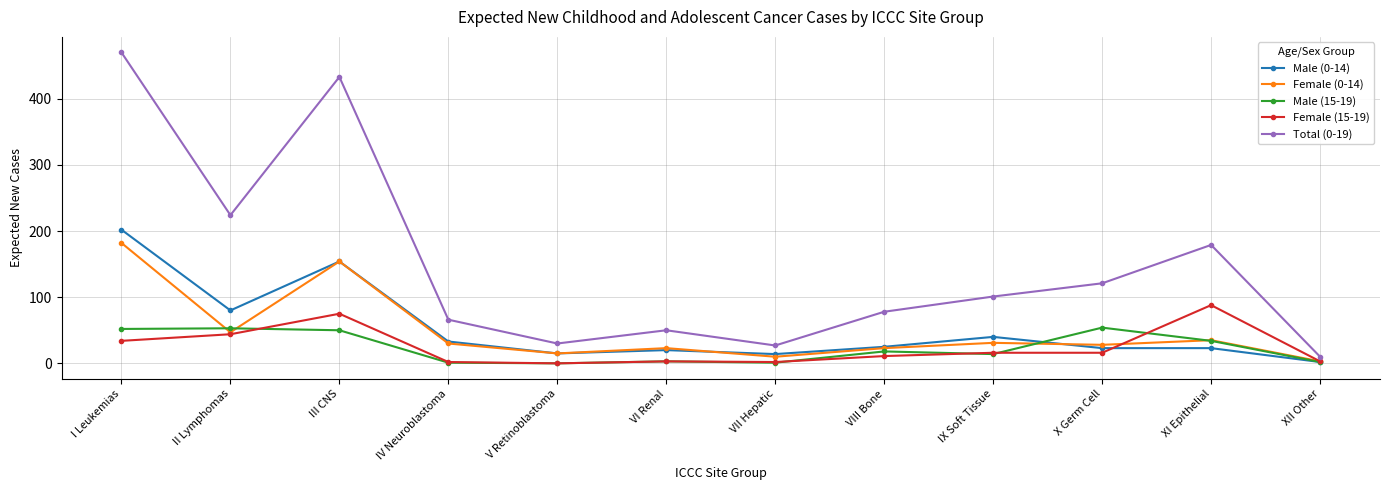

At which category does the chart reach its peak across all series?

I Leukemias